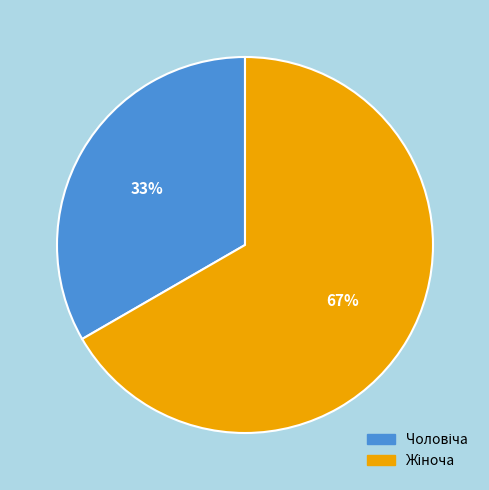

Does any single category account for the majority?

Yes